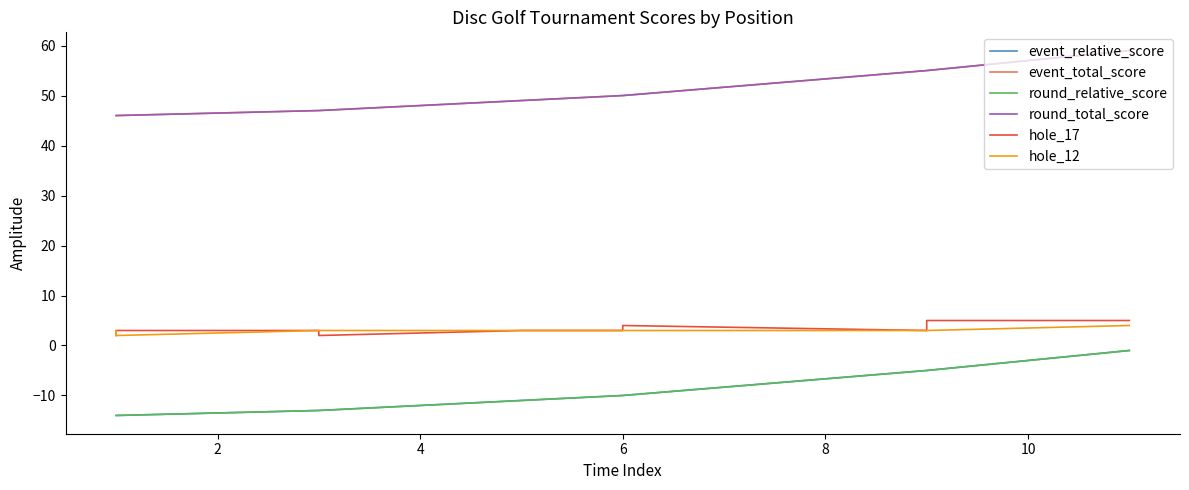

At which label does hole_12 first exceed 3?

10